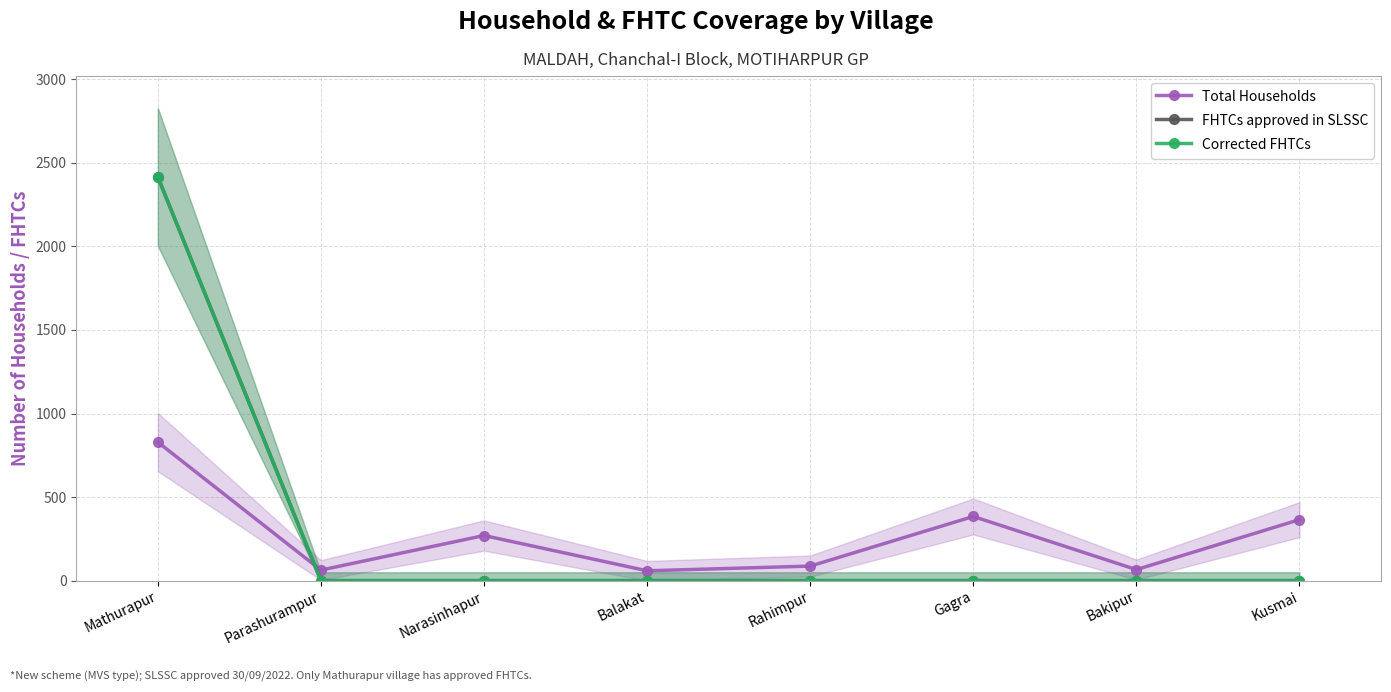

True or false: FHTCs approved in SLSSC and Corrected FHTCs cross at least once.

False